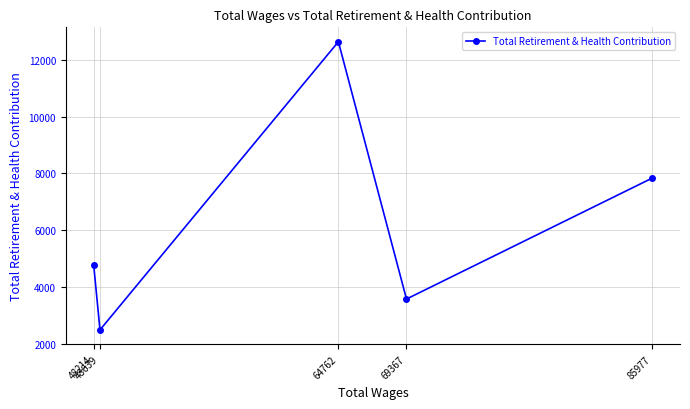

What is the sum of the values at 85977 and 48639?

10329